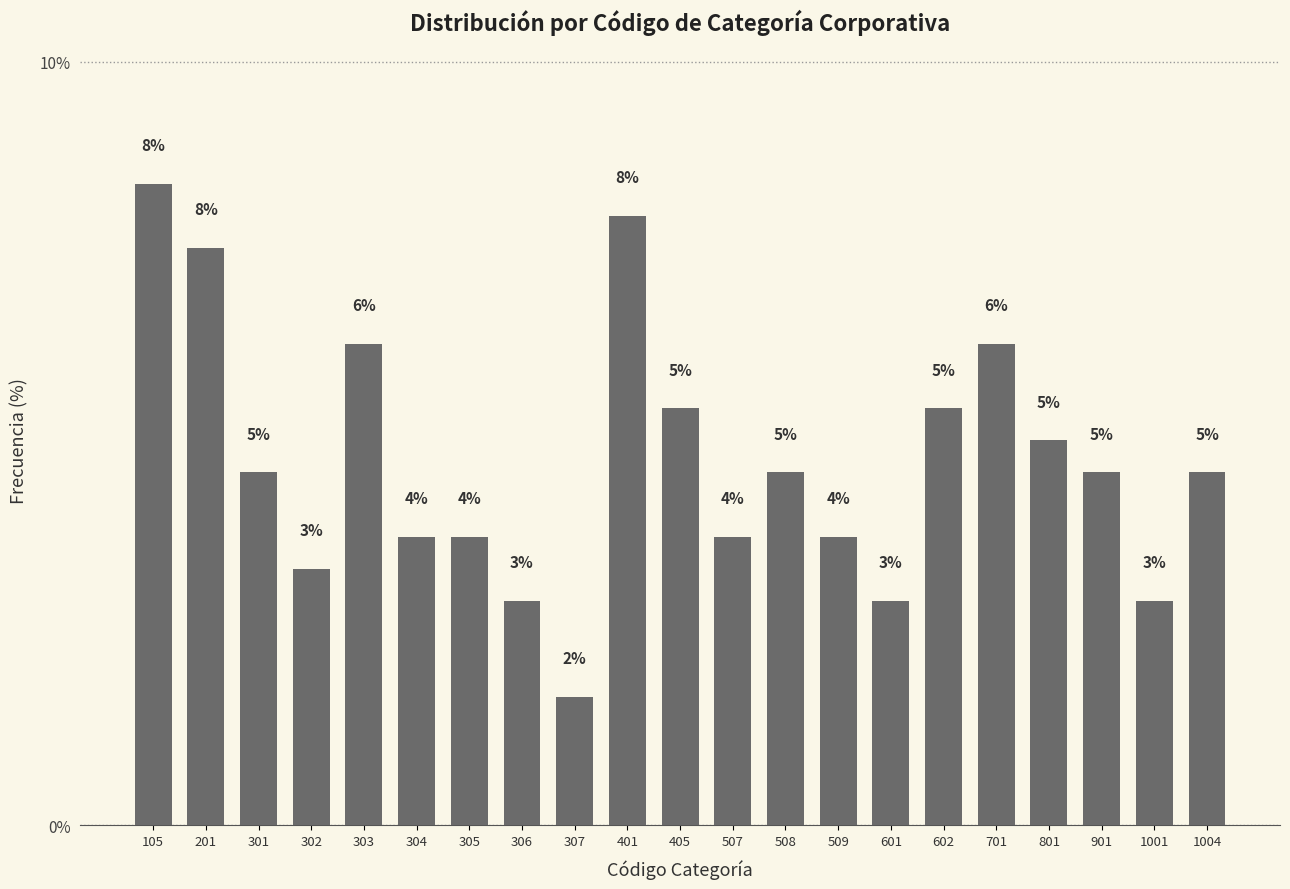

How many bars are there in total?

21